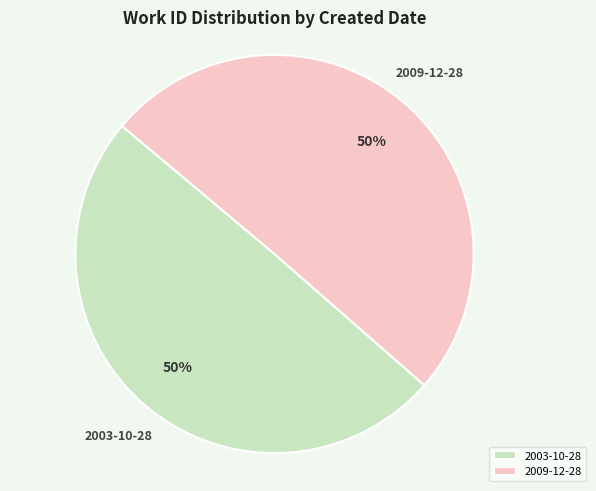

Approximately how many times larger is the value at 2003-10-28 compared to 2009-12-28?

1.0